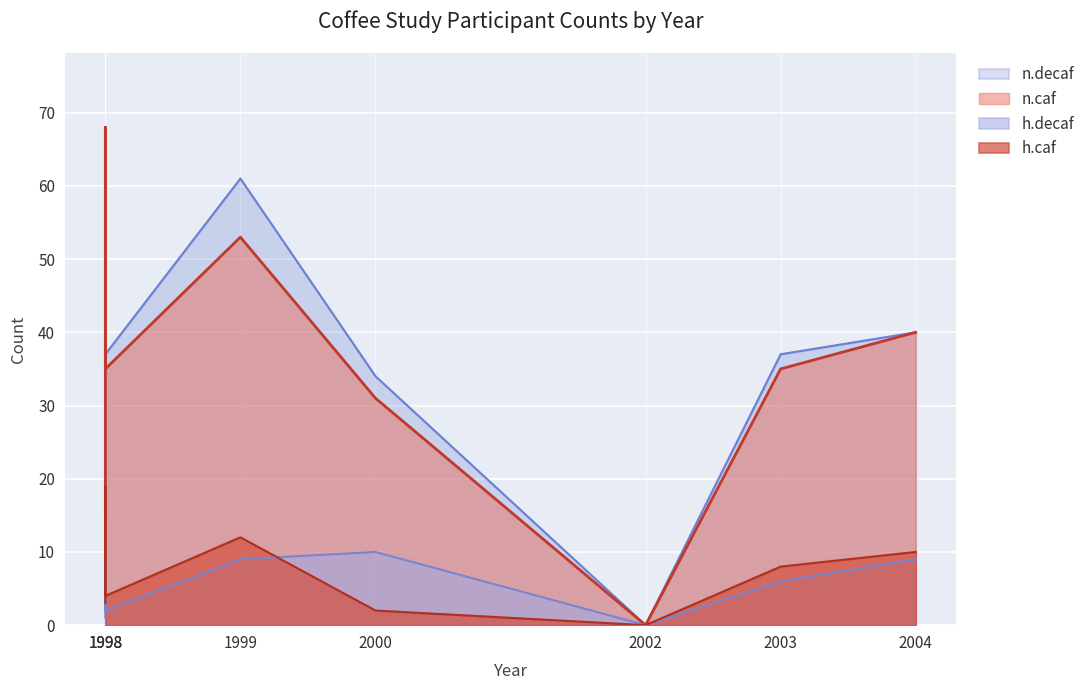

Between 2002 and 2003, which series saw the biggest shift?

n.decaf